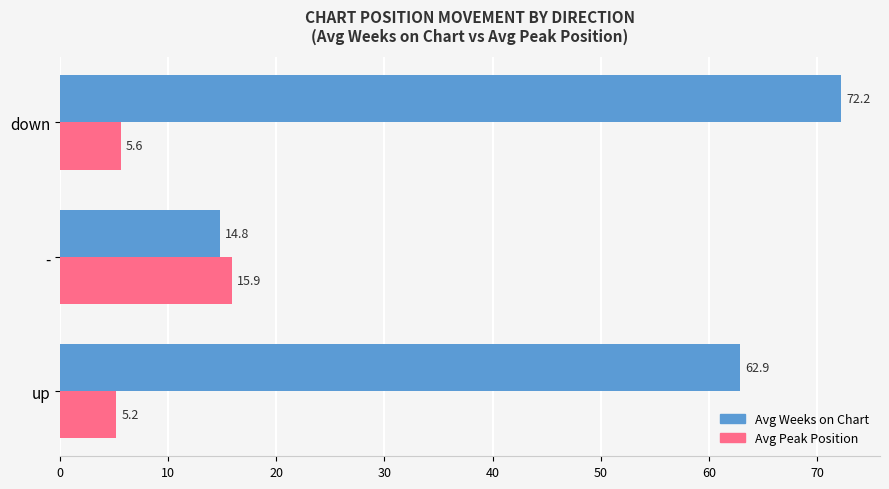

At how many categories does at least one series exceed 53?

2